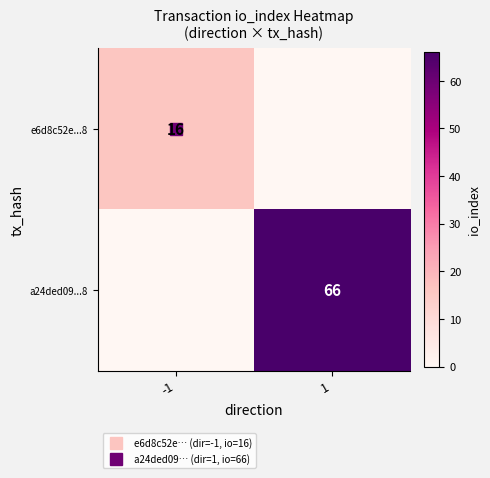

Which series has the largest range (max minus min)?

a24ded09...8